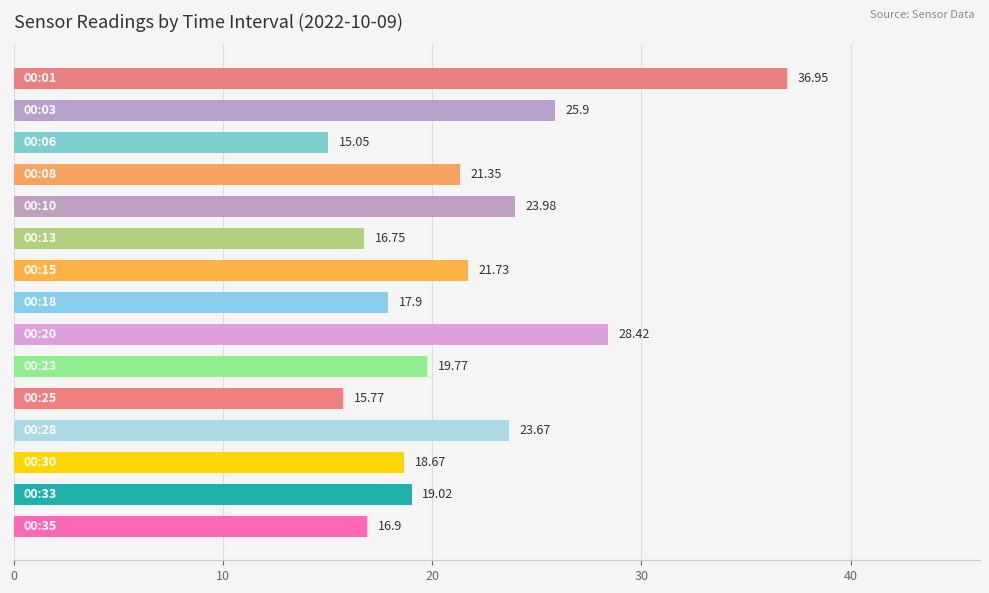

What is the sum of all values?

321.8